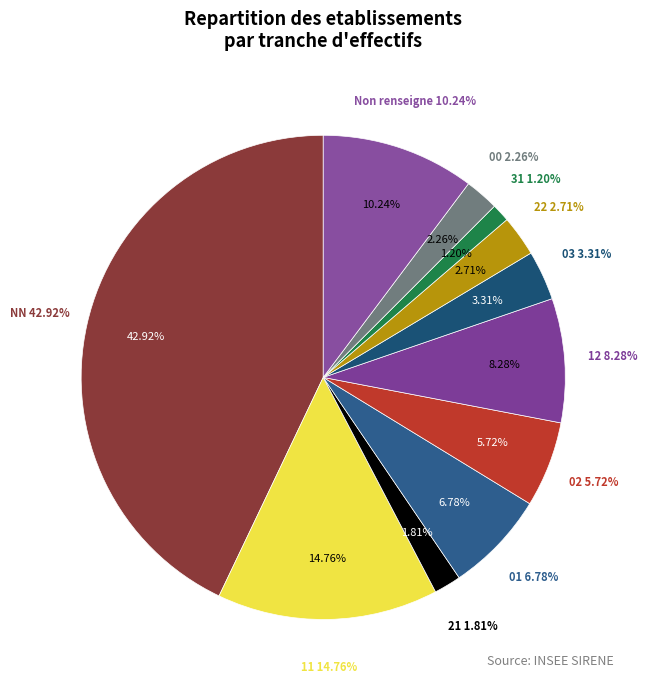

To the nearest percent, what is the difference between the largest and smallest slice percentages?

42%